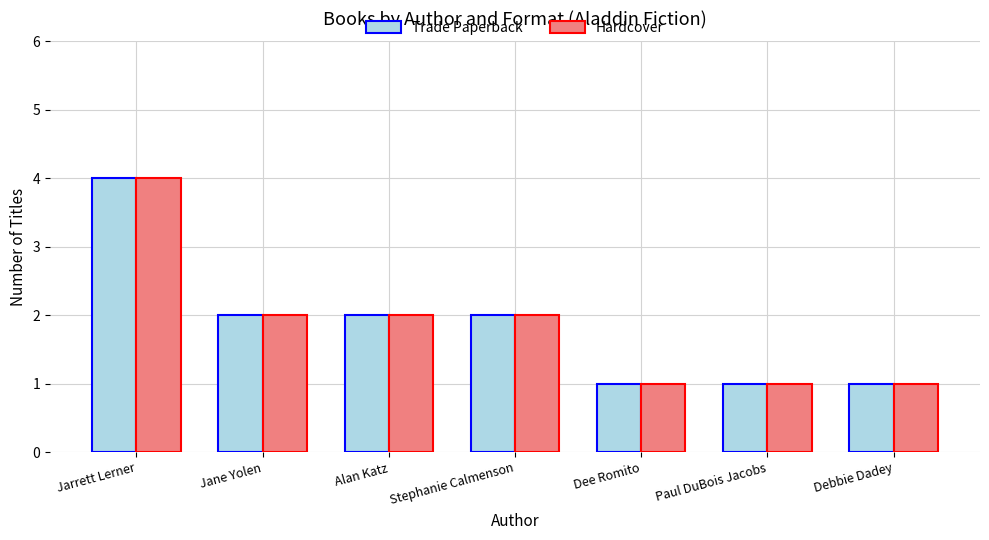

Is the value of Trade Paperback at Stephanie Calmenson greater than the value of Hardcover at Dee Romito?

Yes